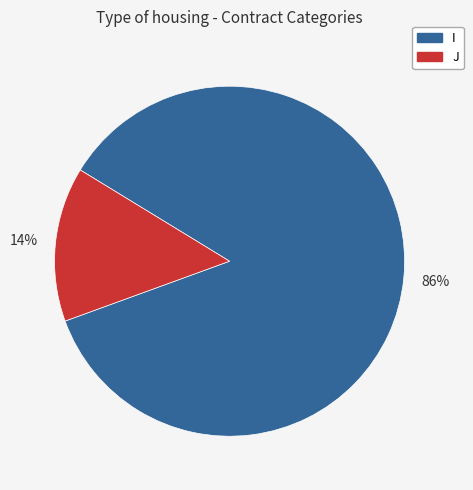

What is the largest slice in the pie chart?

I